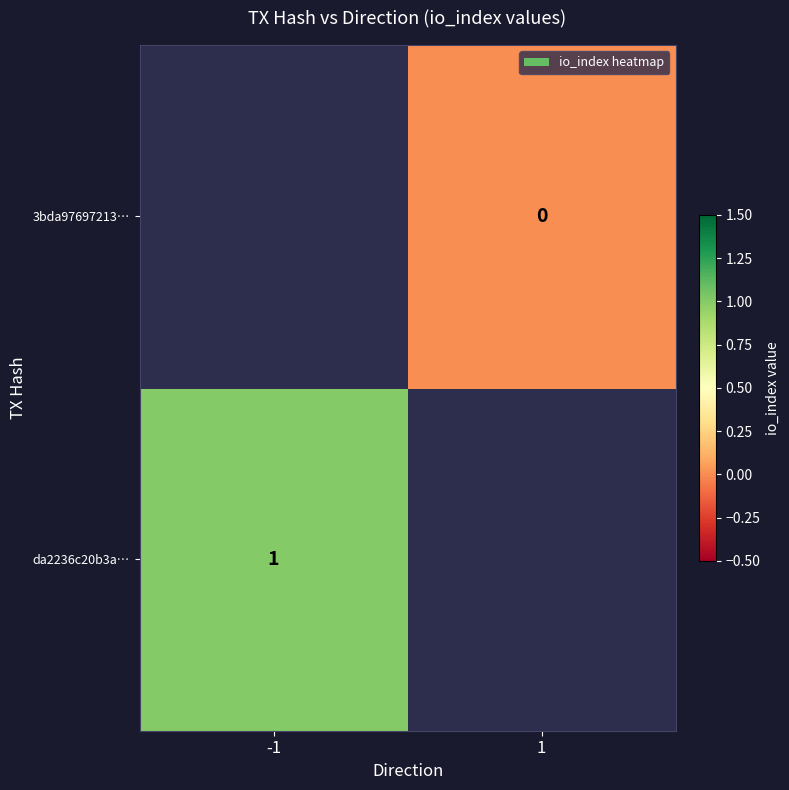

Is it true that da2236c20b3a… equals 1 at -1?

True